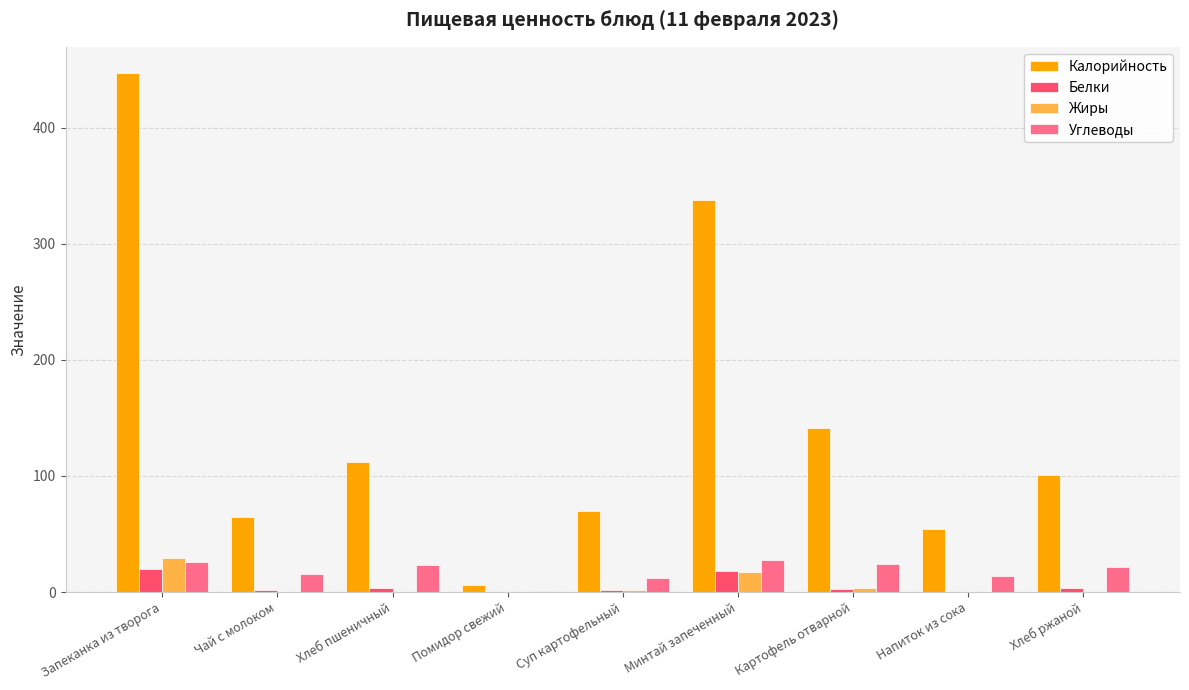

At which category is the sum across all series the highest?

Запеканка из творога